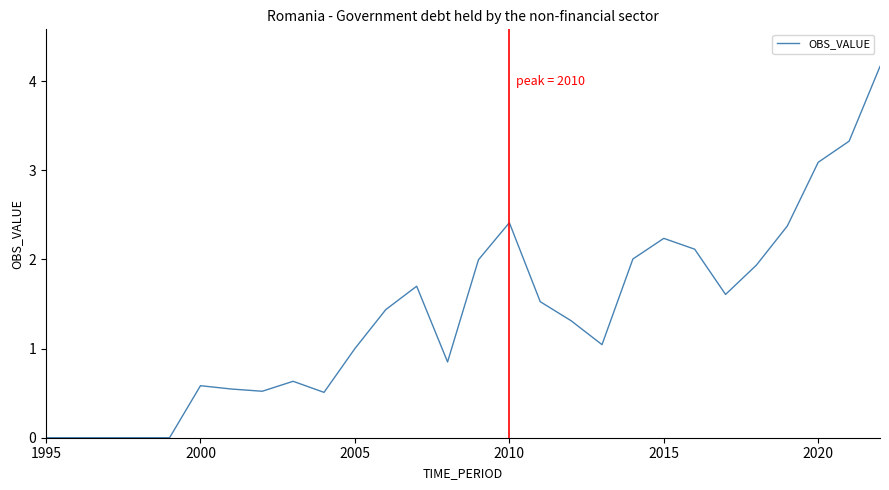

What is the greatest value displayed?

4.2